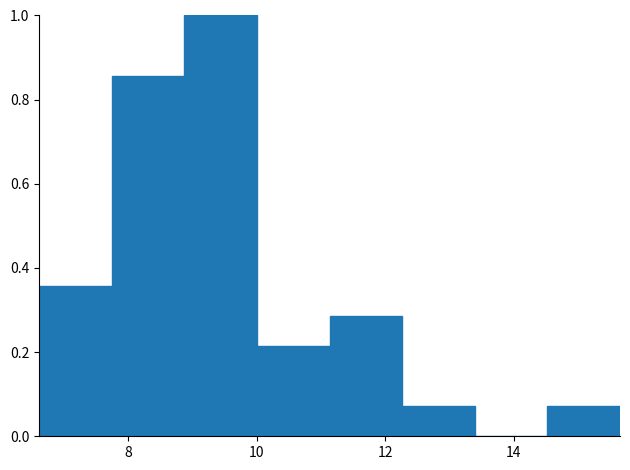

Reading left to right, transcribe this chart: for each bar, give the range it covers on the x-axis and its height. Neither the bar edges nor the heights are printed on the chart, so give them approximately, as read against the axes.

6.6 to 7.8: 0.36
7.8 to 8.8: 0.86
8.8 to 10.0: 1.00
10.0 to 11.2: 0.22
11.2 to 12.2: 0.28
12.2 to 13.4: 0.08
13.4 to 14.6: 0
14.6 to 15.6: 0.08